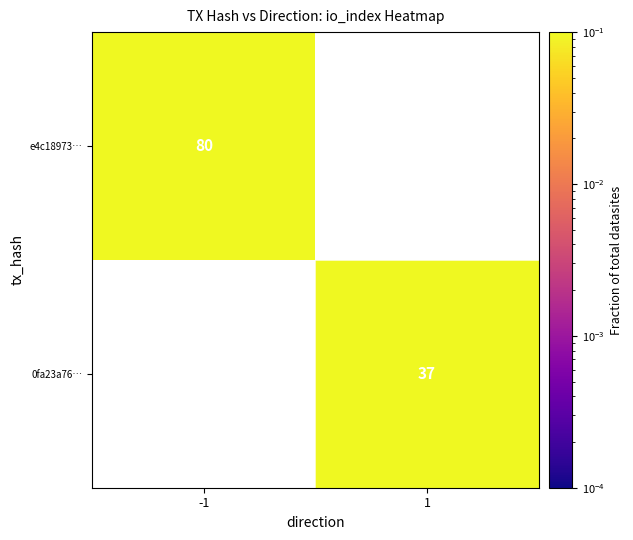

List the labels in order of 0fa23a76… value, smallest first.

-1, 1